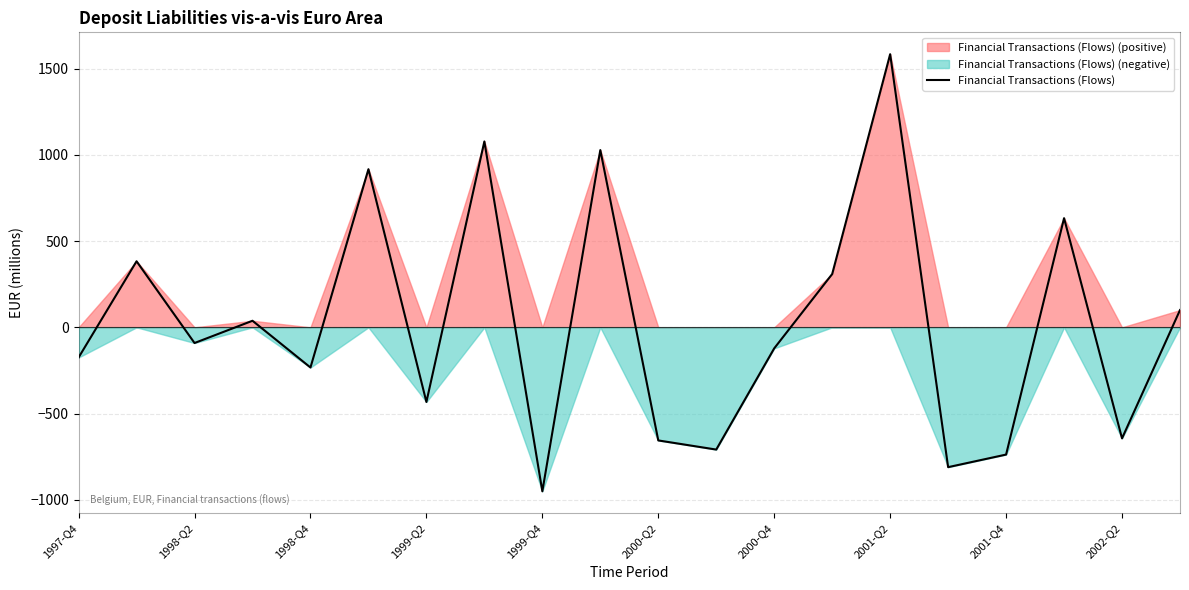

Count the number of values greater than -91.

9